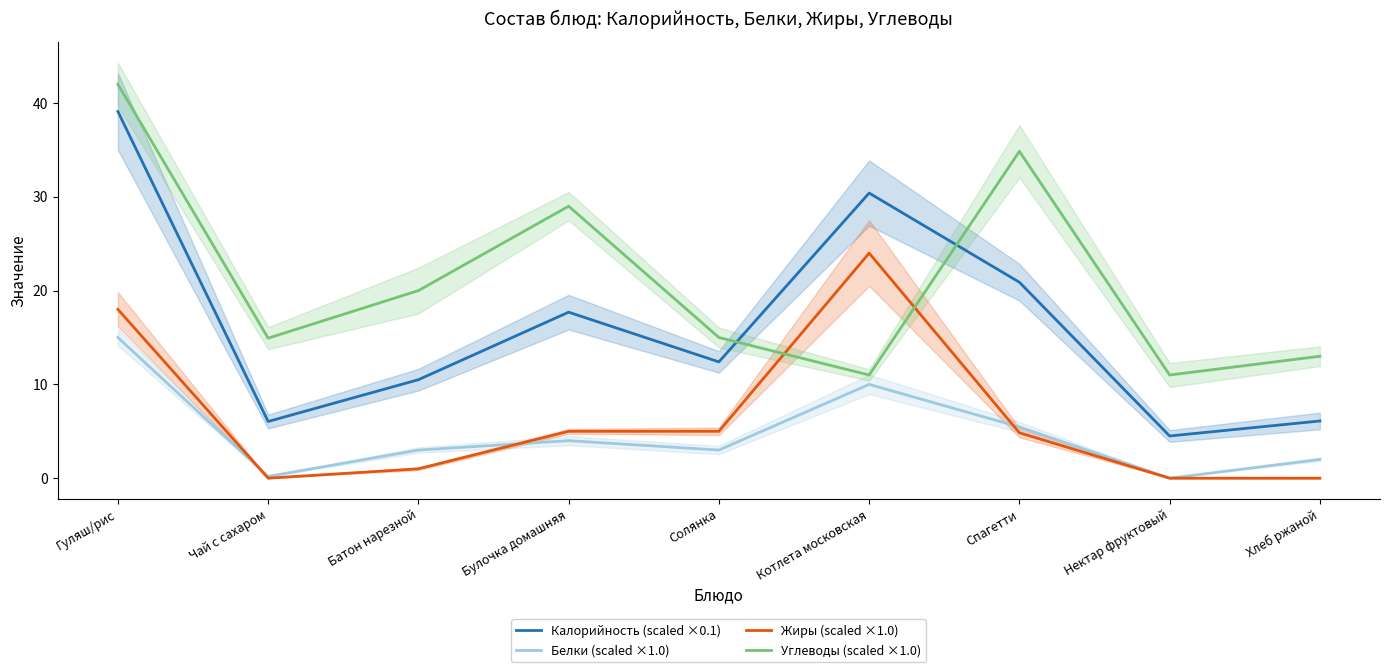

True or false: Углеводы (scaled ×1.0) has a value of 19.6 at Гуляш/рис.

False